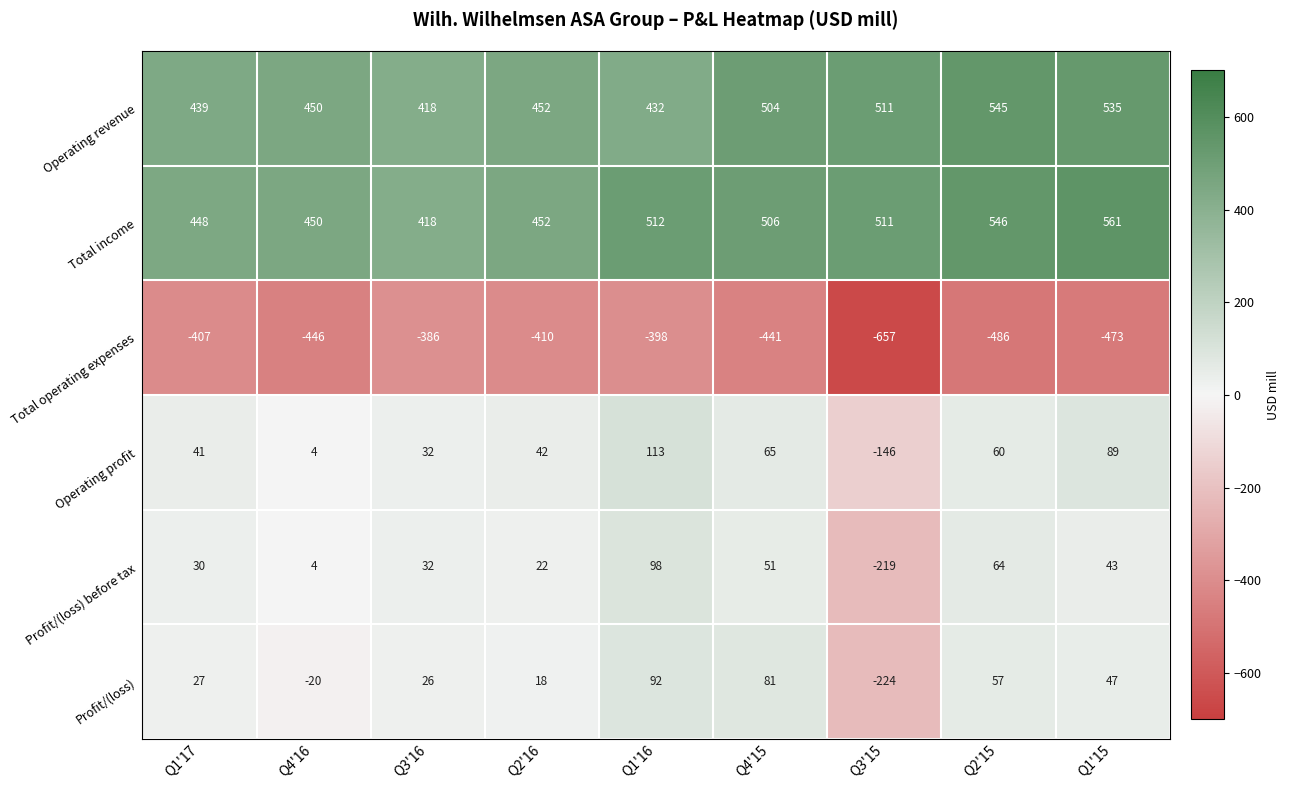

How many positive values does the Profit/(loss) series have?

7